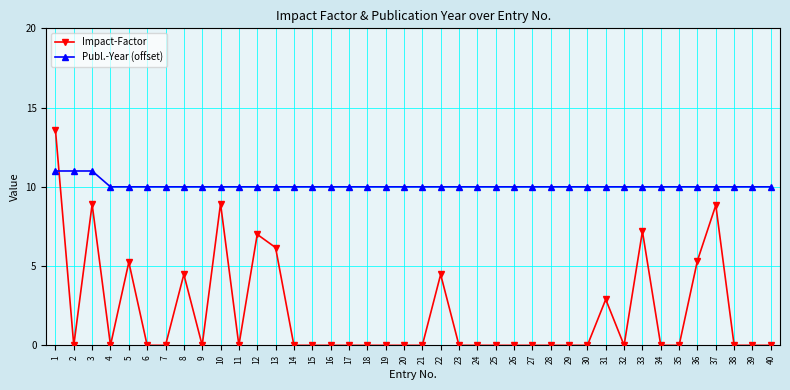

Which series has the widest spread of values?

Impact-Factor